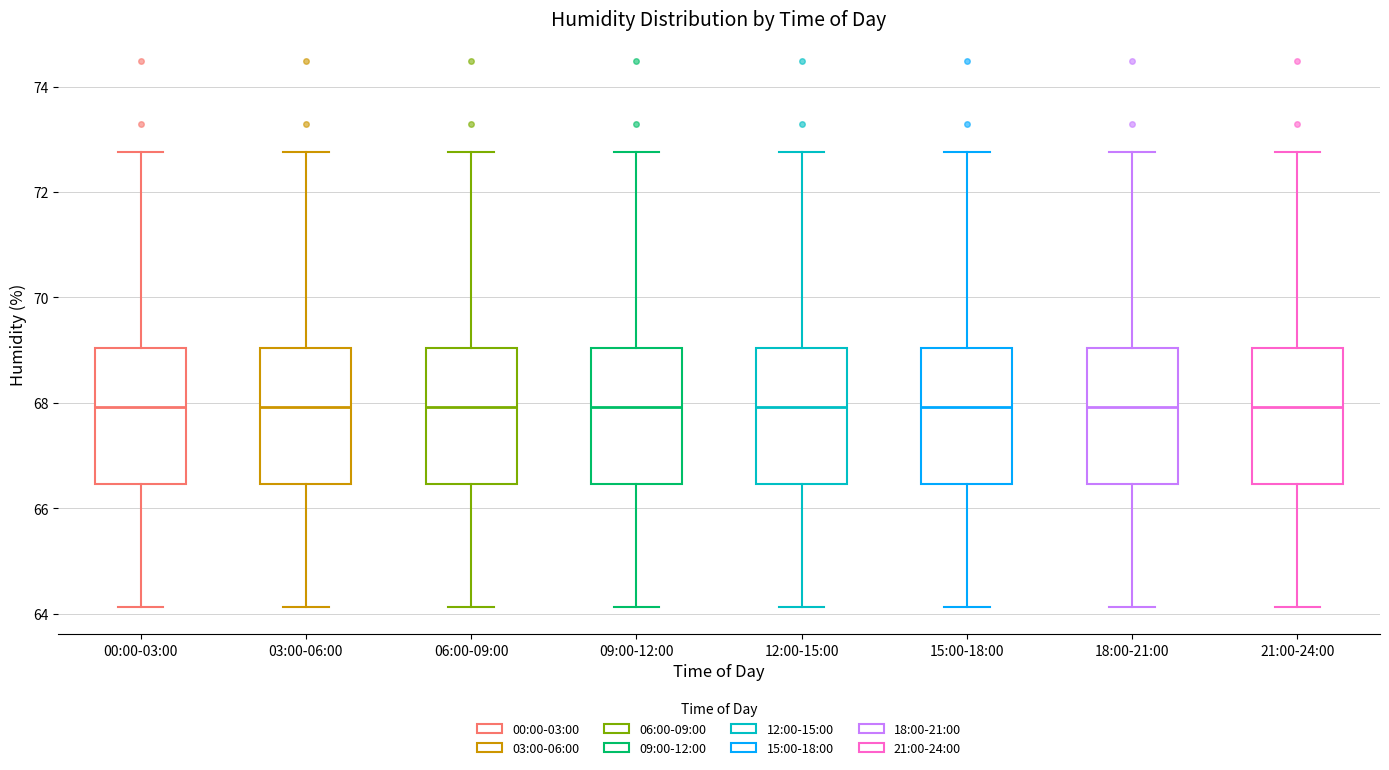

Reading left to right, read every box against the y-axis: the position of its median line, the range the box covers, and the ends of its whiskers. The values are not printed on the chart, so give them approximately, as read against the axis.

00:00-03:00: median 68.0, box 66.4 to 69.0, whiskers 64.2 to 72.8
03:00-06:00: median 68.0, box 66.4 to 69.0, whiskers 64.2 to 72.8
06:00-09:00: median 68.0, box 66.4 to 69.0, whiskers 64.2 to 72.8
09:00-12:00: median 68.0, box 66.4 to 69.0, whiskers 64.2 to 72.8
12:00-15:00: median 68.0, box 66.4 to 69.0, whiskers 64.2 to 72.8
15:00-18:00: median 68.0, box 66.4 to 69.0, whiskers 64.2 to 72.8
18:00-21:00: median 68.0, box 66.4 to 69.0, whiskers 64.2 to 72.8
21:00-24:00: median 68.0, box 66.4 to 69.0, whiskers 64.2 to 72.8